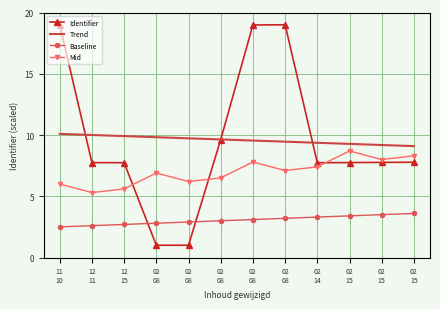

How many series are shown in this chart?

4